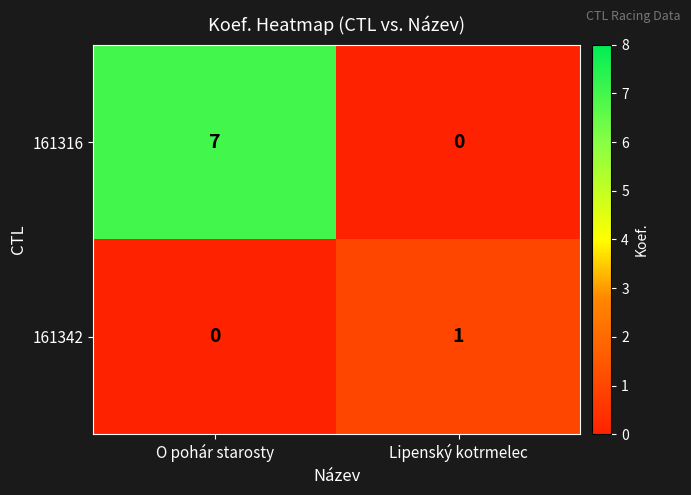

The value of 161316 at Lipenský kotrmelec is 0. True or false?

True